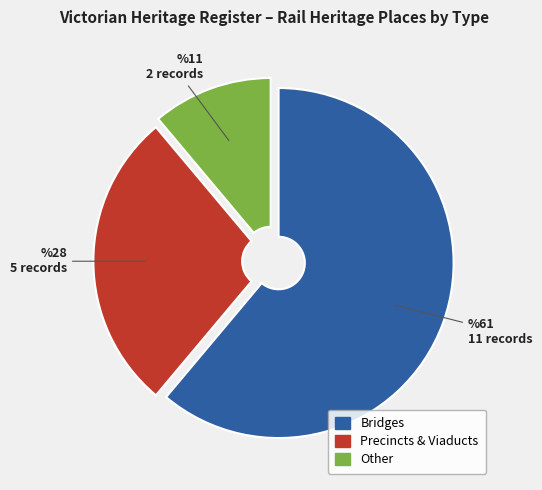

Does any single category account for the majority?

Yes